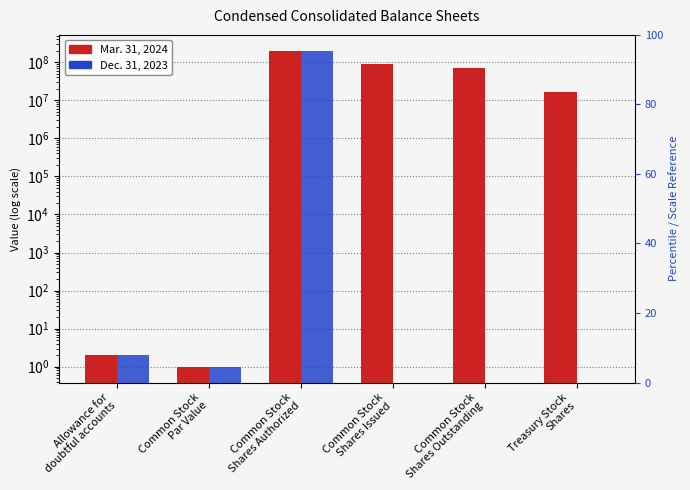

What is the difference between the Dec. 31, 2023 values at Common Stock
Par Value and Allowance for
doubtful accounts?

1